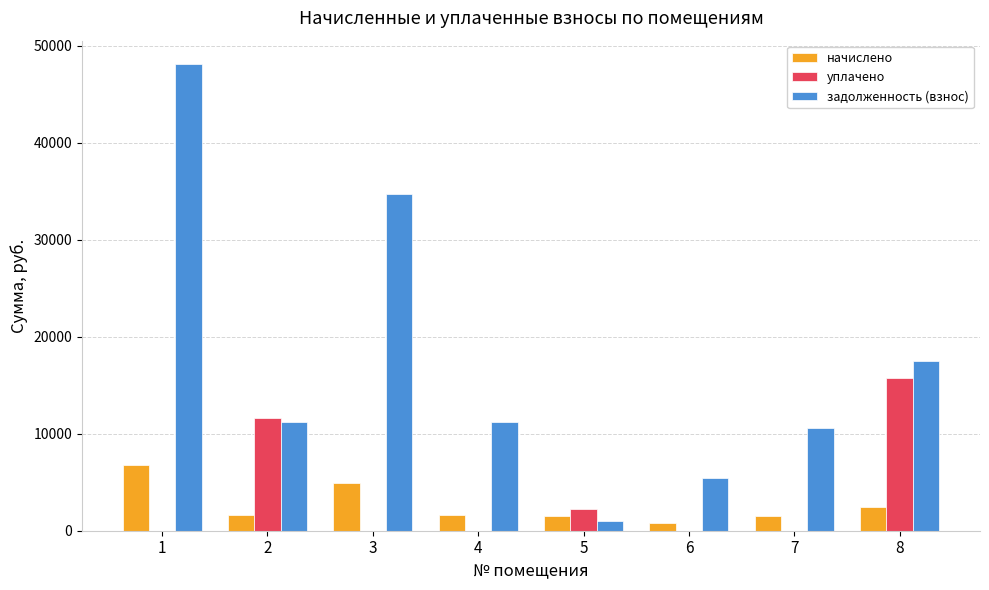

Read the уплачено value at 5.

2281.3